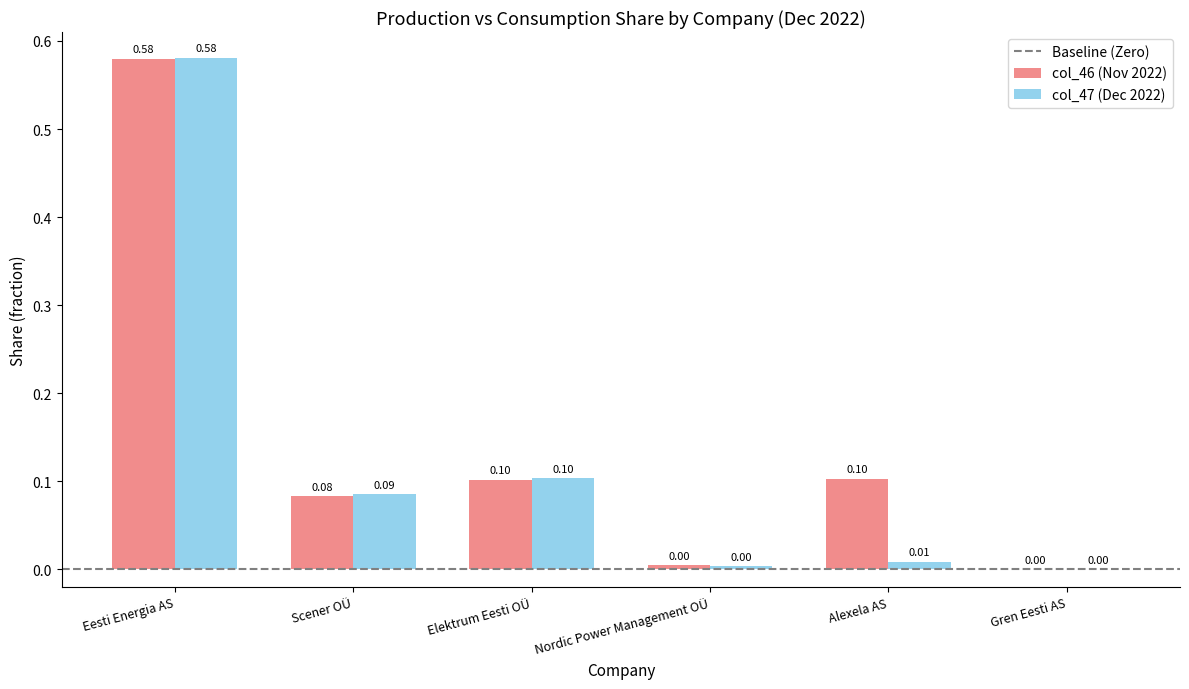

Which category has the highest value in the col_46 (Nov 2022) series?

Eesti Energia AS